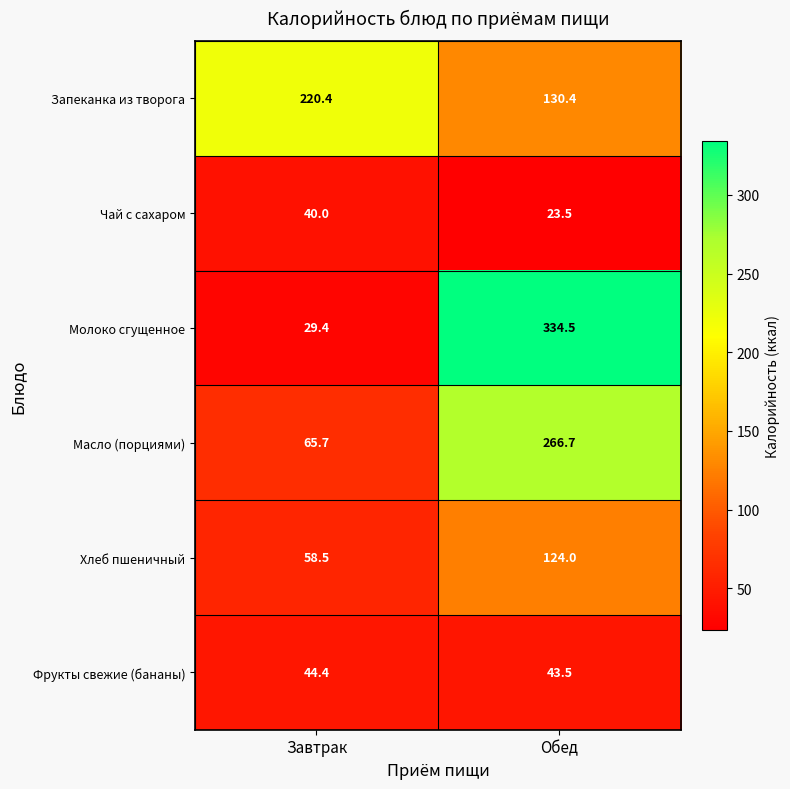

Is it true that Чай с сахаром equals 37.8 at Обед?

False